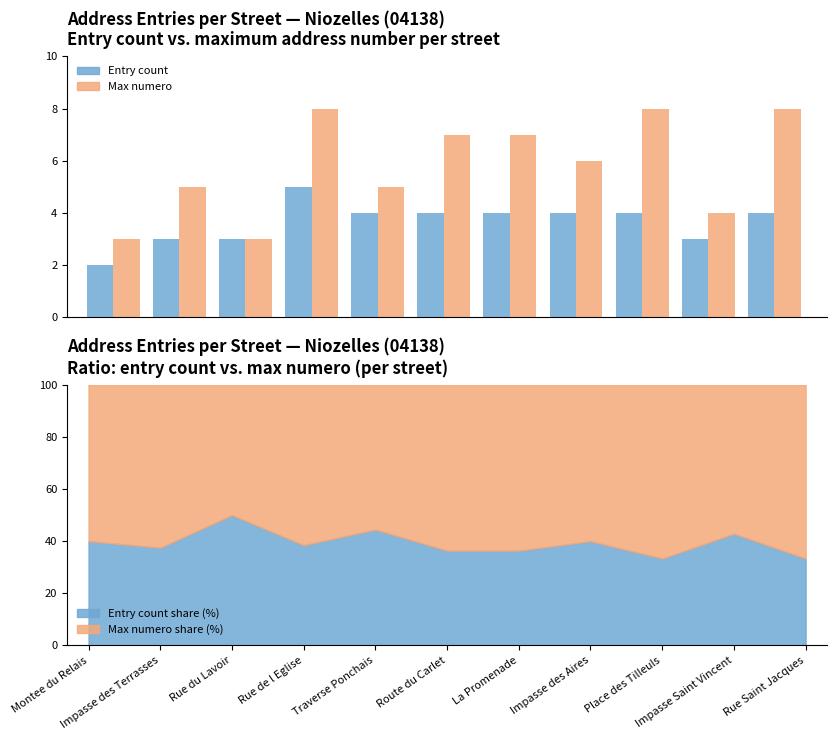

What is the value of the Max numero bar at the 5th from the left?

5